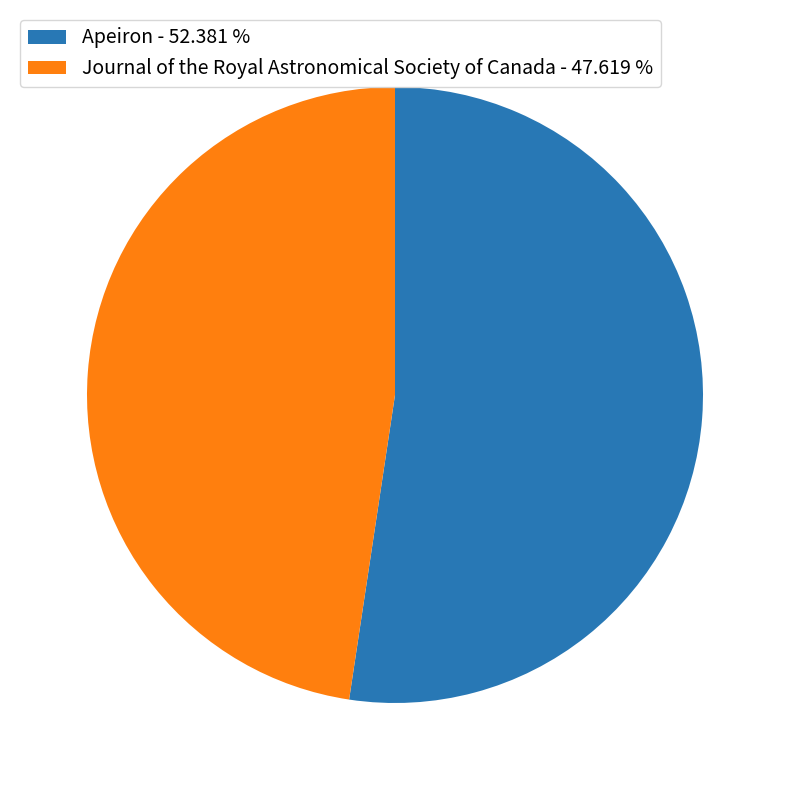

What is the largest slice in the pie chart?

Apeiron